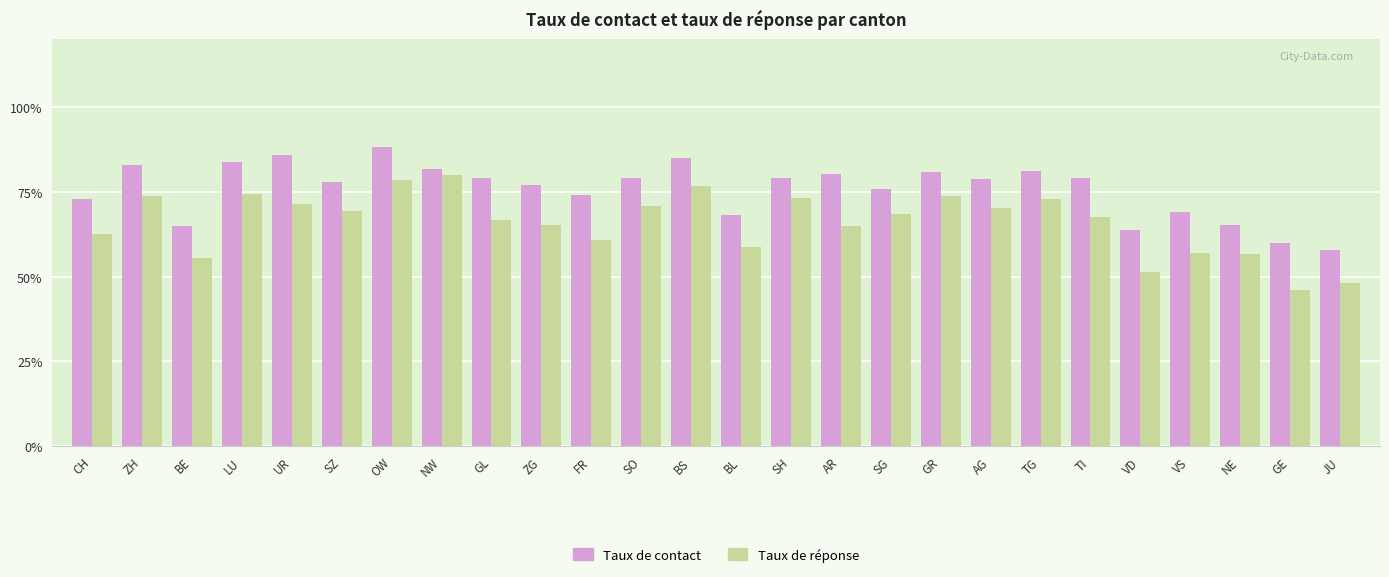

What is the spread (max minus min) of values at ZG?

11.9